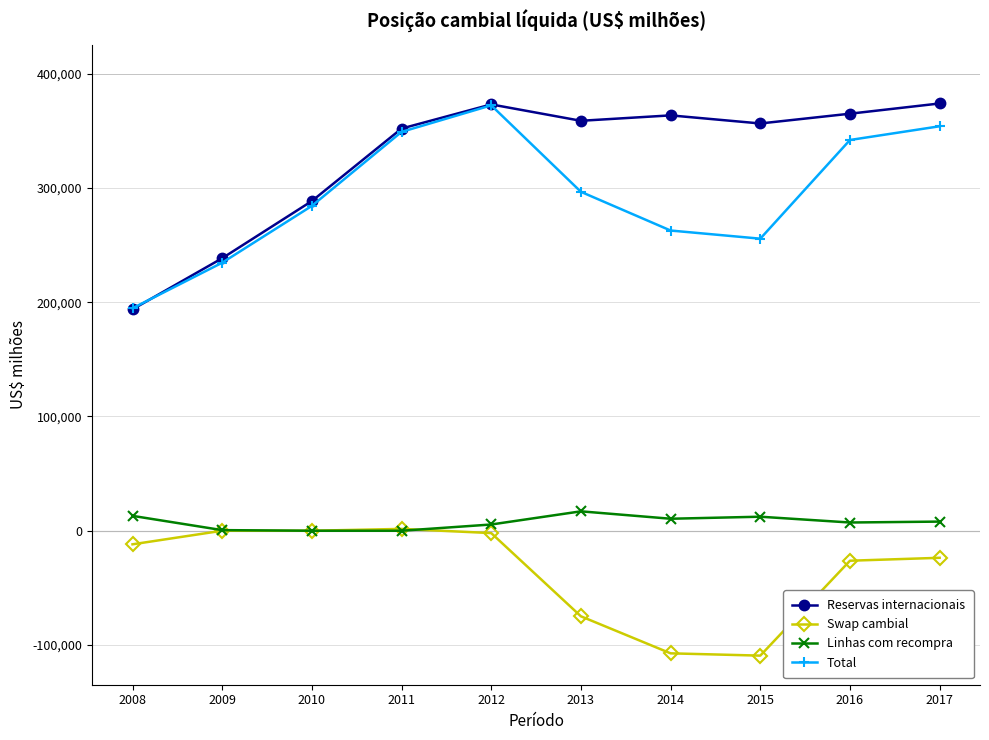

What is the total value across all series at 2014?

529508.3